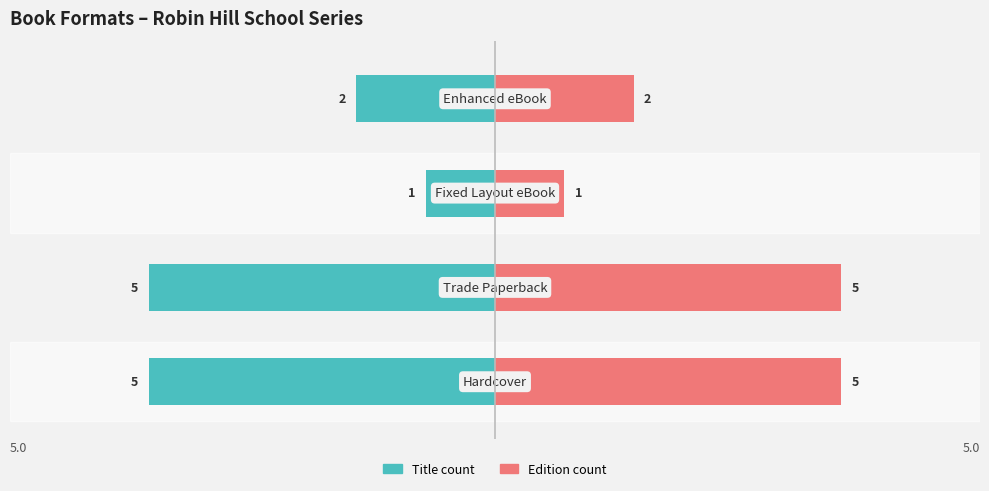

What are all the series names shown in the legend?

Title count, Edition count